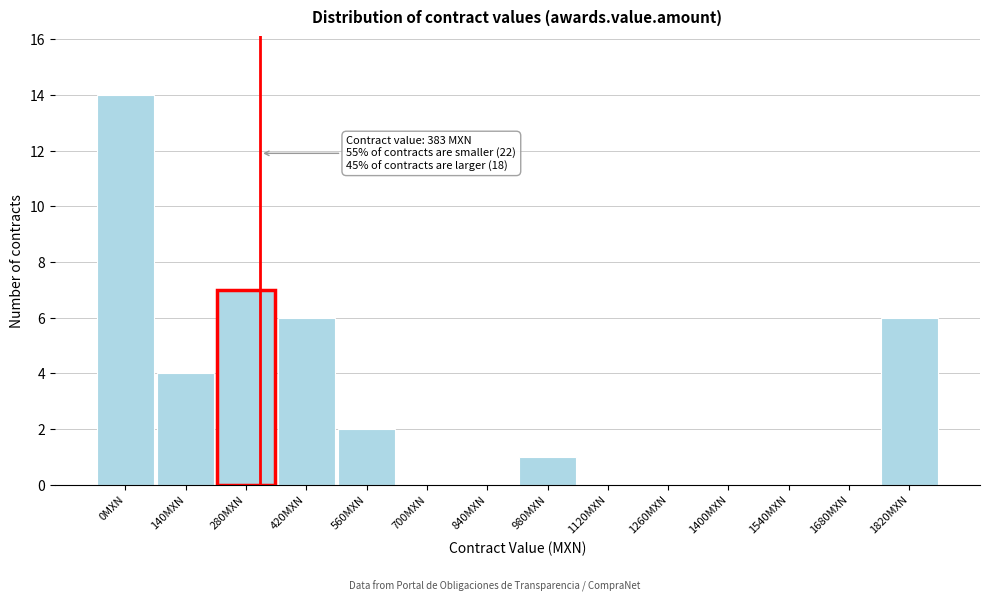

Reading left to right, transcribe all the data shown in this chart.

0MXN=14	140MXN=4	280MXN=7	420MXN=6	560MXN=2	700MXN=0	840MXN=0	980MXN=1	1120MXN=0	1260MXN=0	1400MXN=0	1540MXN=0	1680MXN=0	1820MXN=6